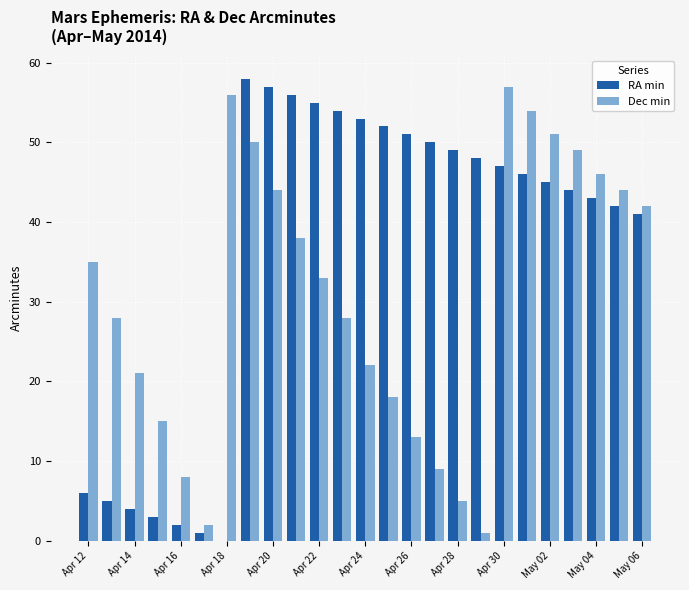

What is the sum of all RA min values?

912